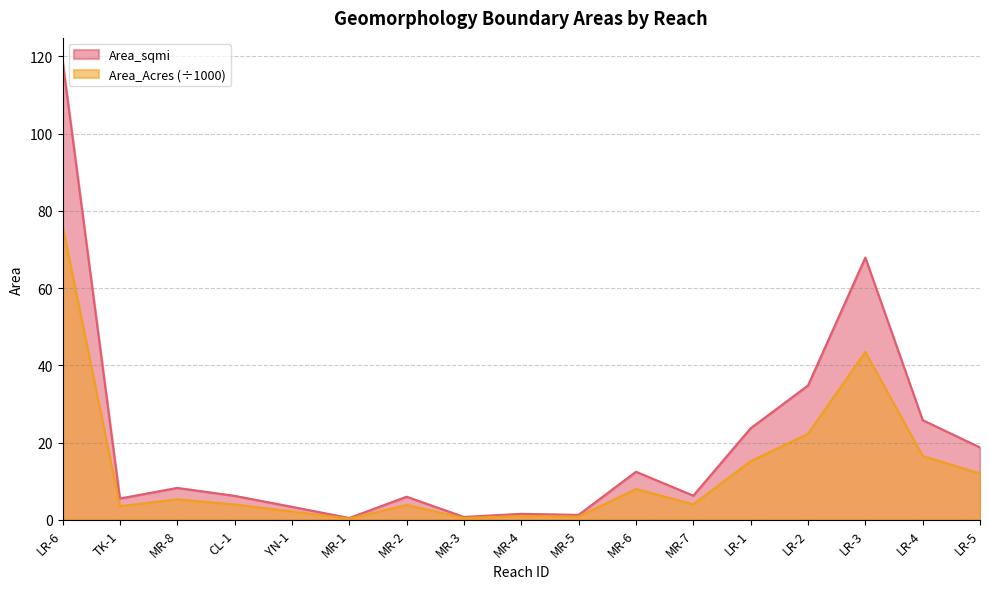

What is the total value across all series at MR-8?

13.5